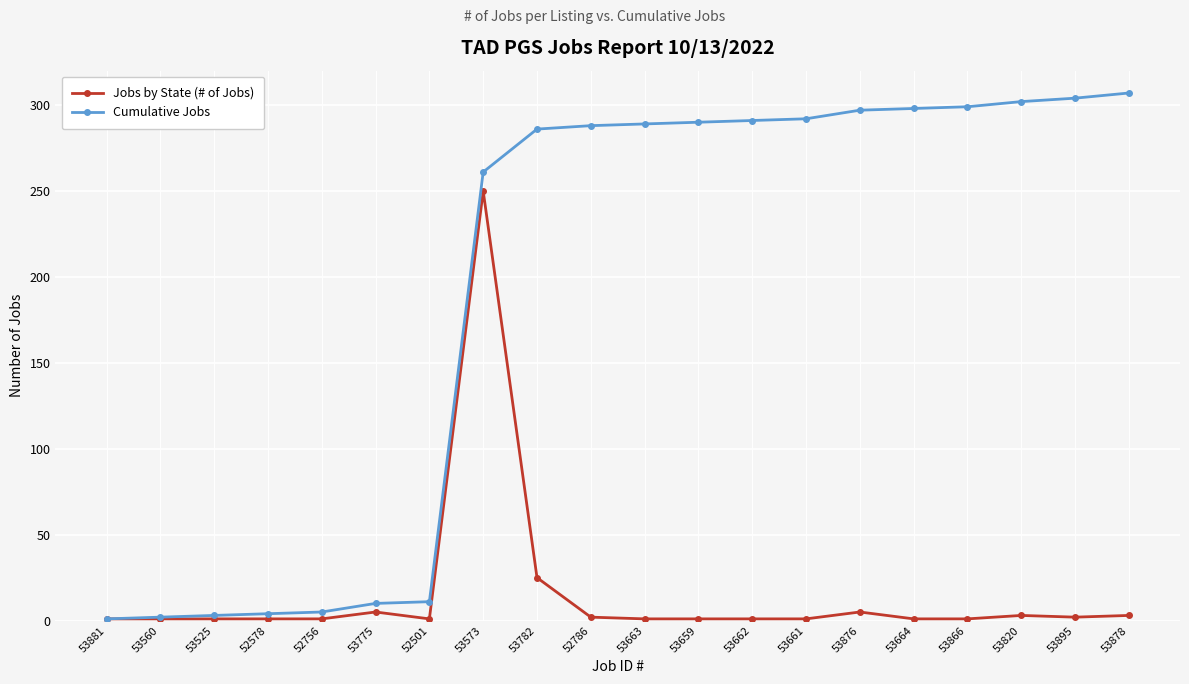

How many distinct data groups are displayed?

2